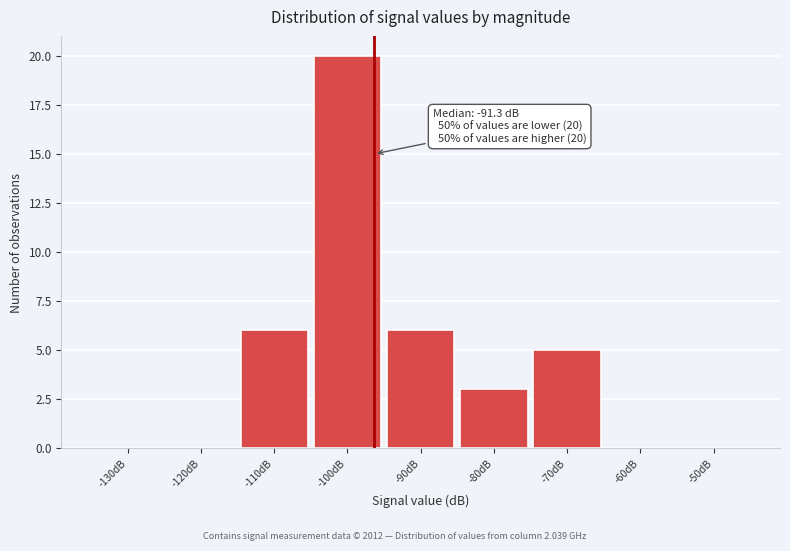

Reading left to right, transcribe all the data shown in this chart.

-130dB=0	-120dB=0	-110dB=6	-100dB=20	-90dB=6	-80dB=3	-70dB=5	-60dB=0	-50dB=0